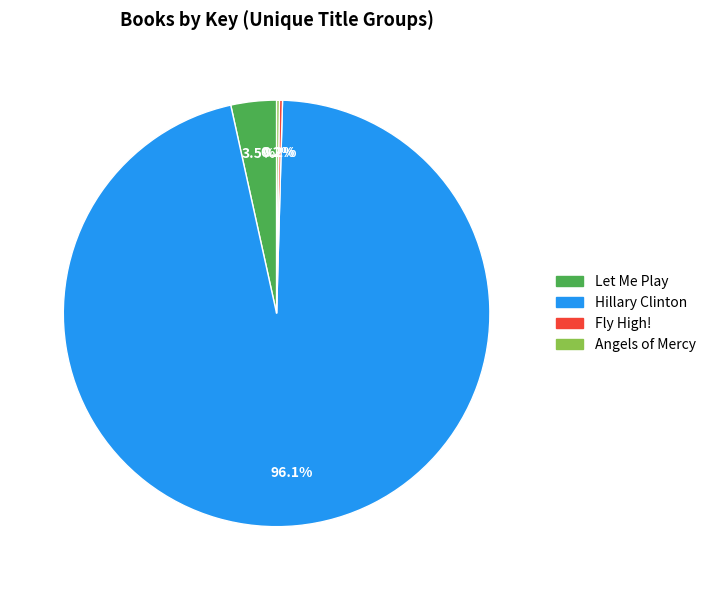

What is the largest slice in the pie chart?

Hillary Clinton